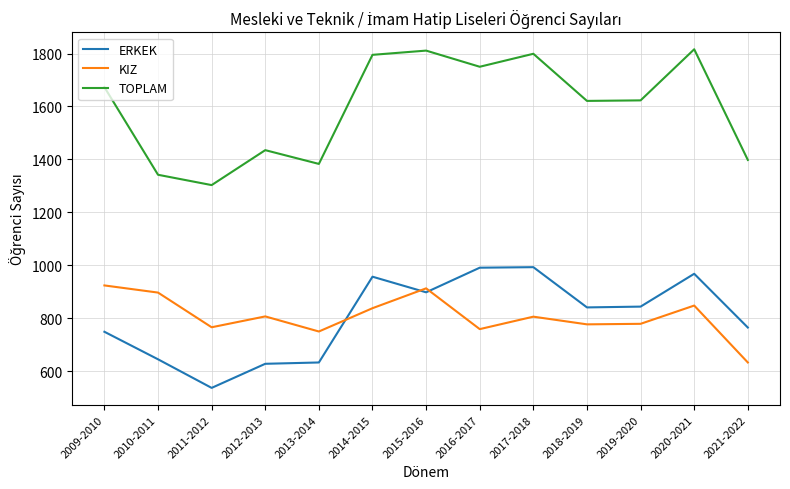

Which category has the lowest value in the ERKEK series?

2011-2012